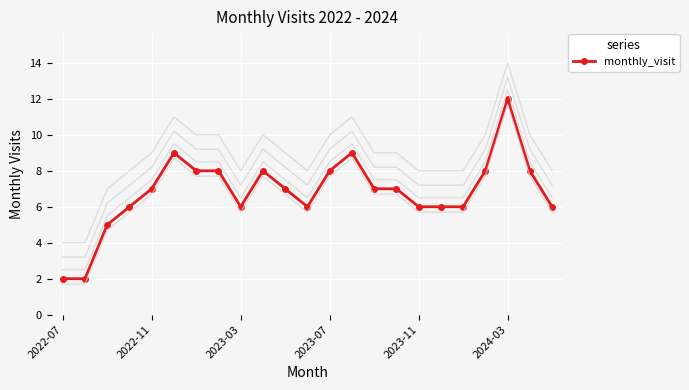

Approximately how many times larger is the value at 17 compared to 15?

0.9